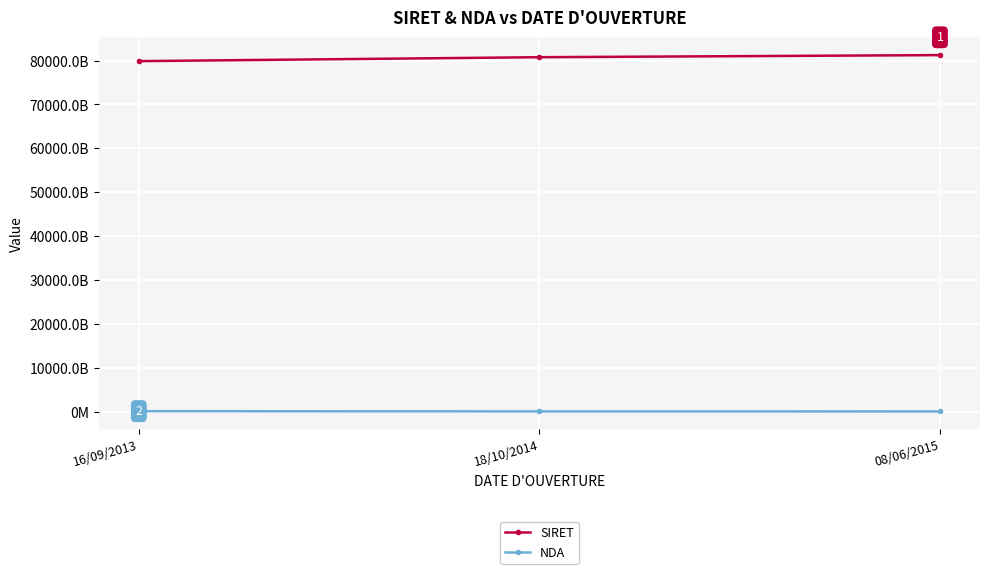

What are all the series names shown in the legend?

SIRET, NDA